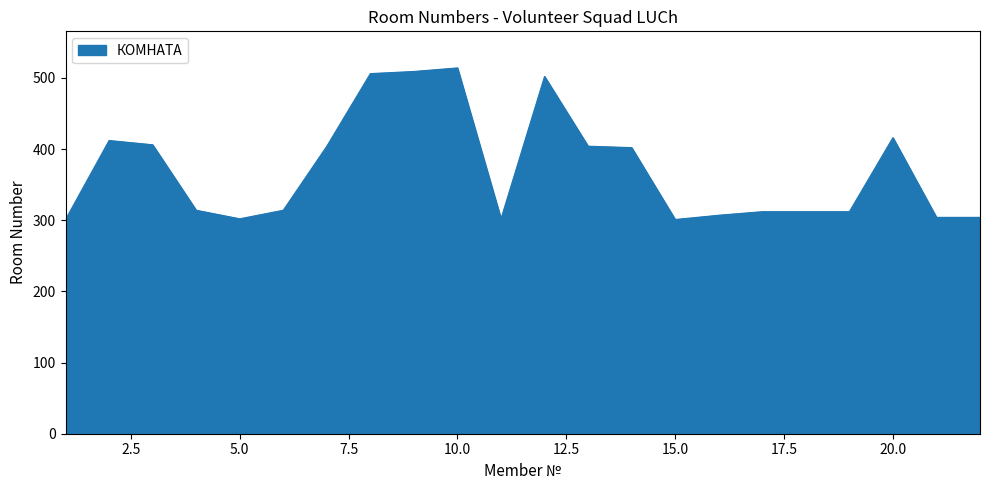

What is the minimum value shown in the chart?

301